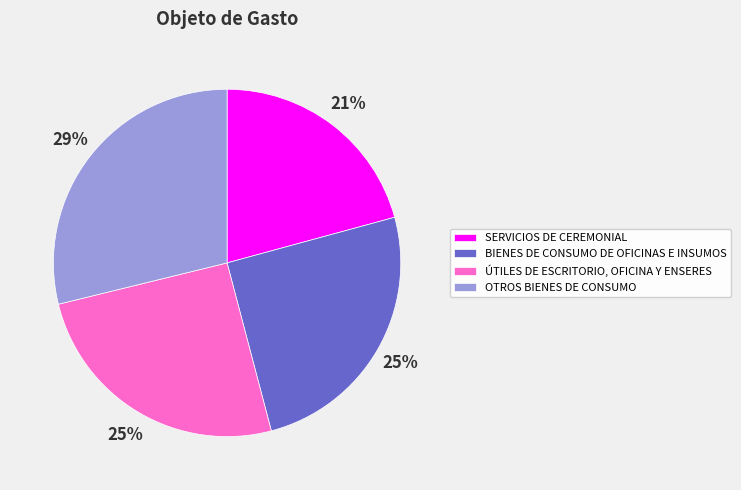

To the nearest percent, what is the average slice percentage?

25%